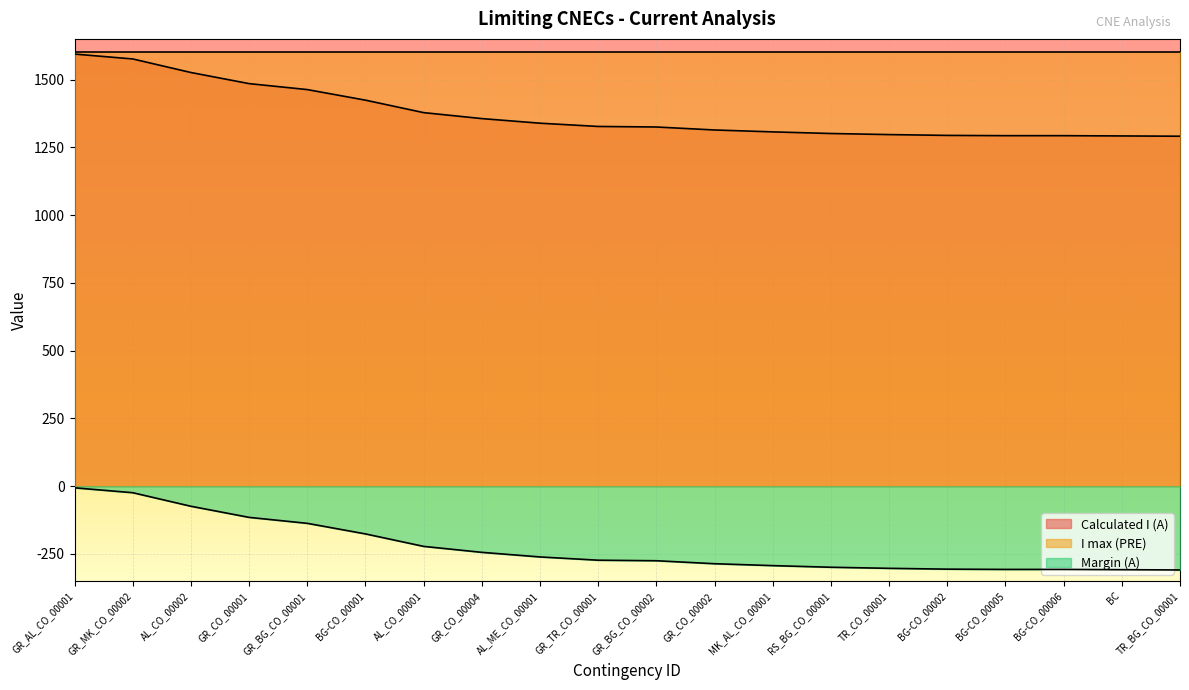

Is the value of Calculated I (A) at RS_BG_CO_00001 greater than the value of Margin (A) at AL_CO_00002?

Yes